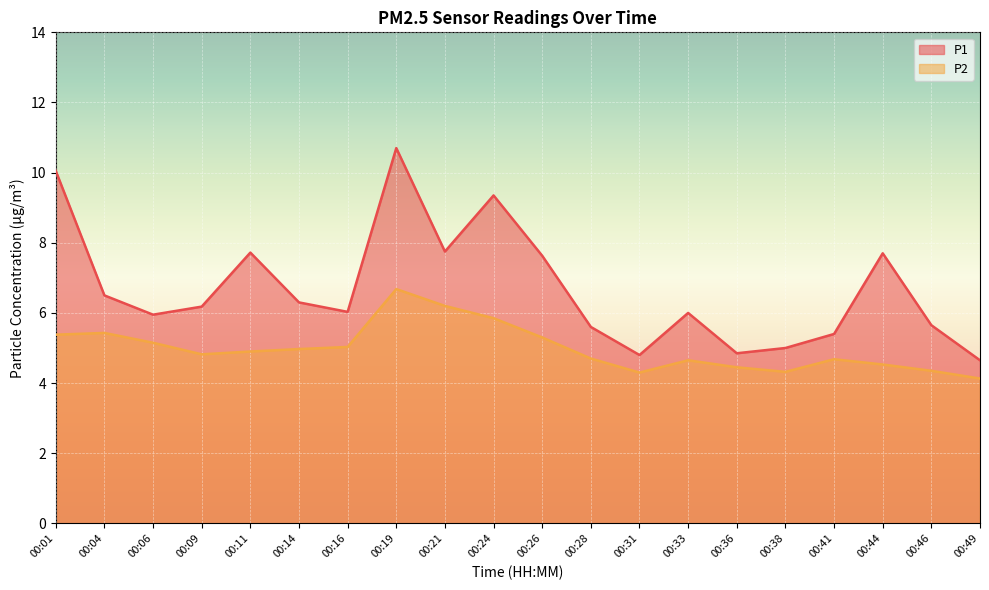

At which category does P2 reach its first local peak?

00:04